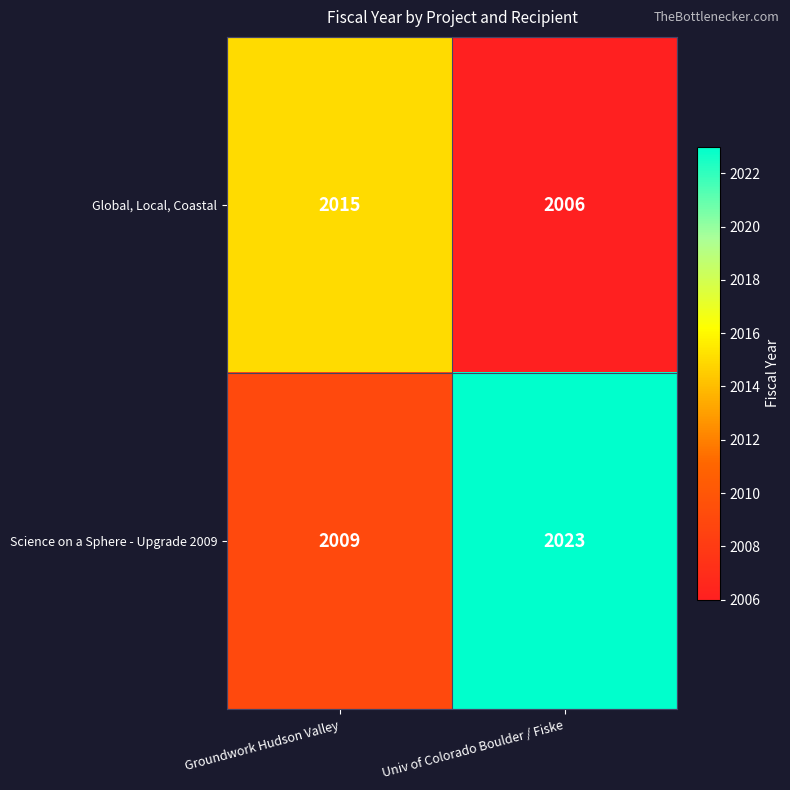

The value of Science on a Sphere - Upgrade 2009 at Univ of Colorado Boulder / Fiske is 451. True or false?

False